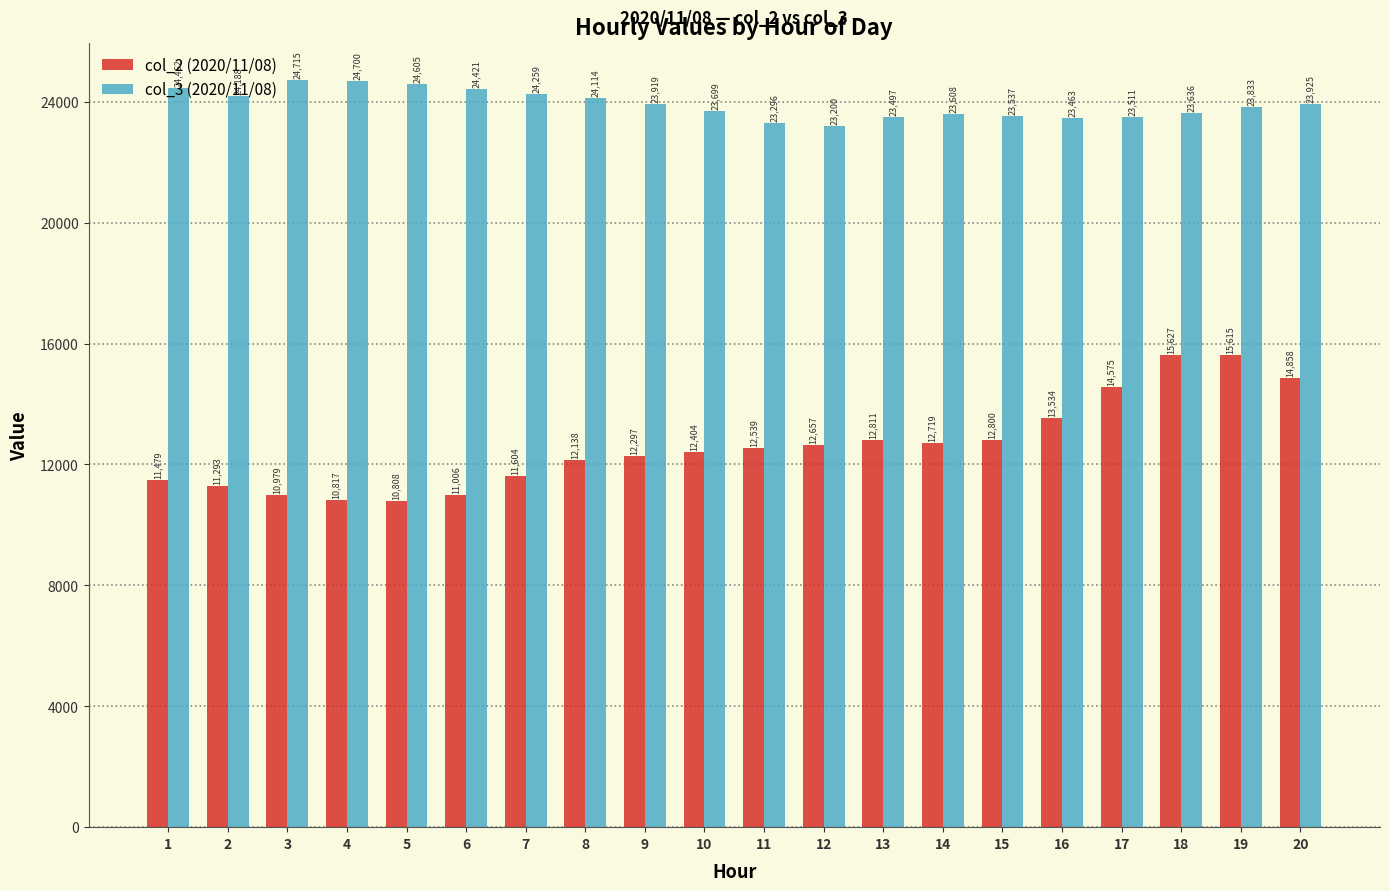

The value of col_2 (2020/11/08) at 4 is 10817. True or false?

True